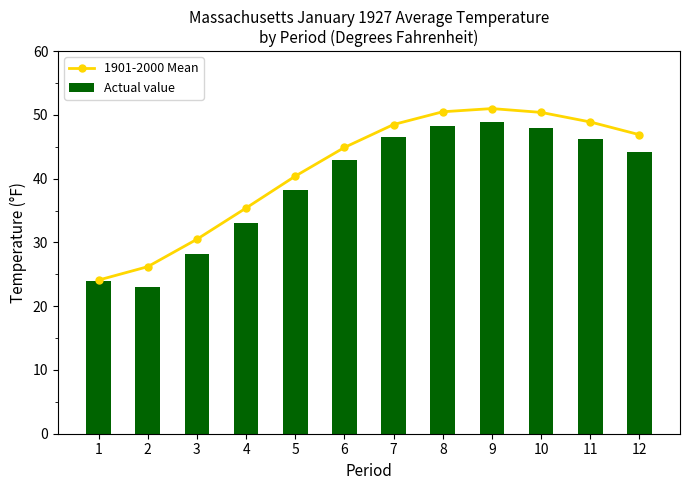

List the series in order of their overall mean, highest first.

1901-2000 Mean, Actual value